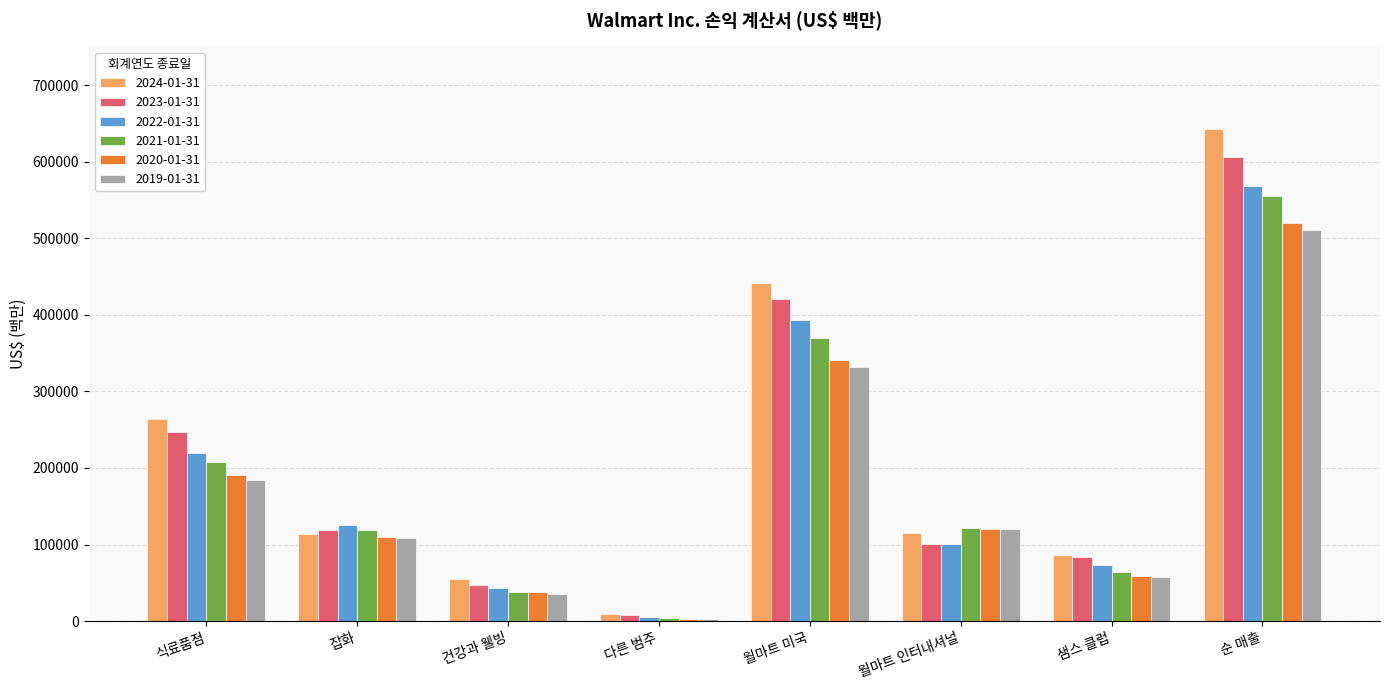

What is the difference between the highest and lowest values at 다른 범주?

5787